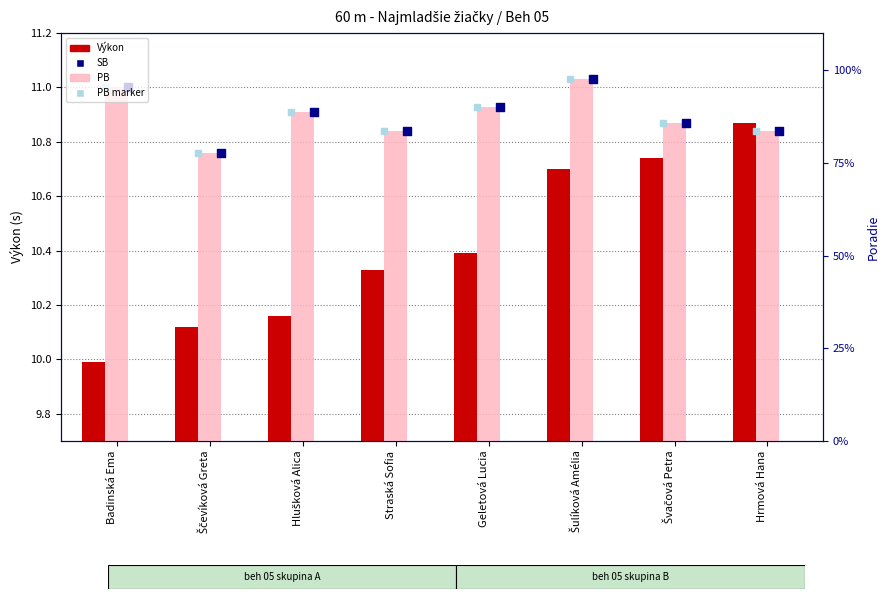

What are all the series names shown in the legend?

Výkon, PB, SB, PB marker